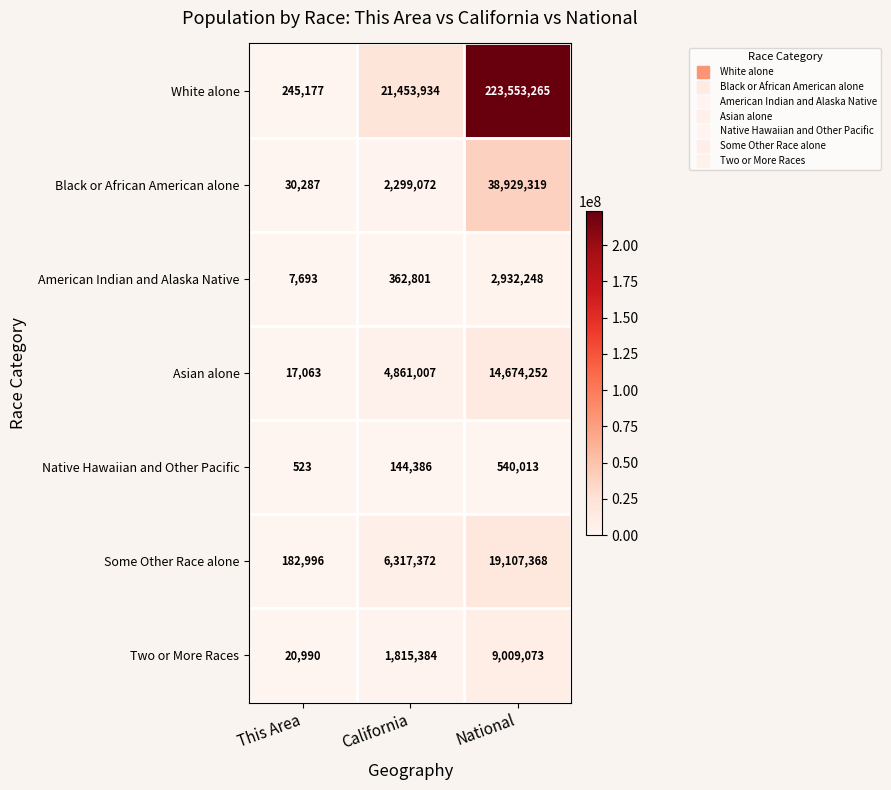

Between This Area and California, which series saw the biggest shift?

White alone